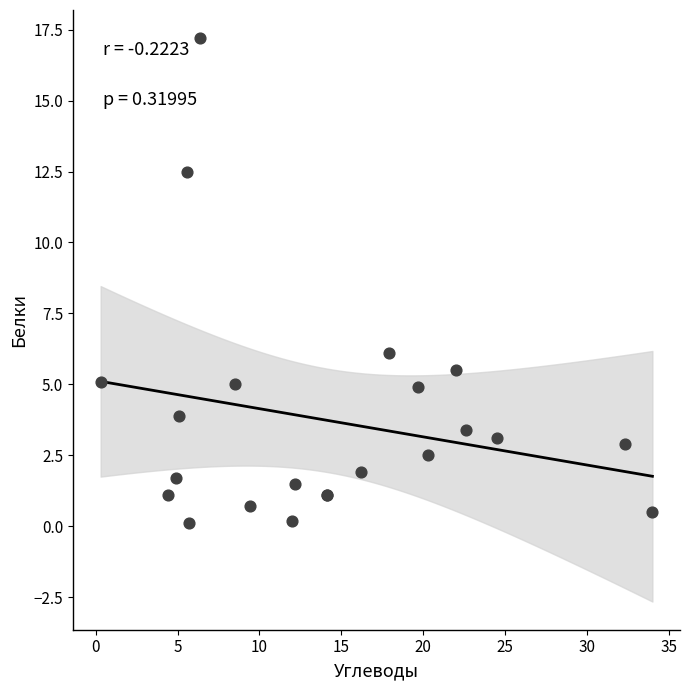

What Y value in the scatter plot is closest to 8?

6.1